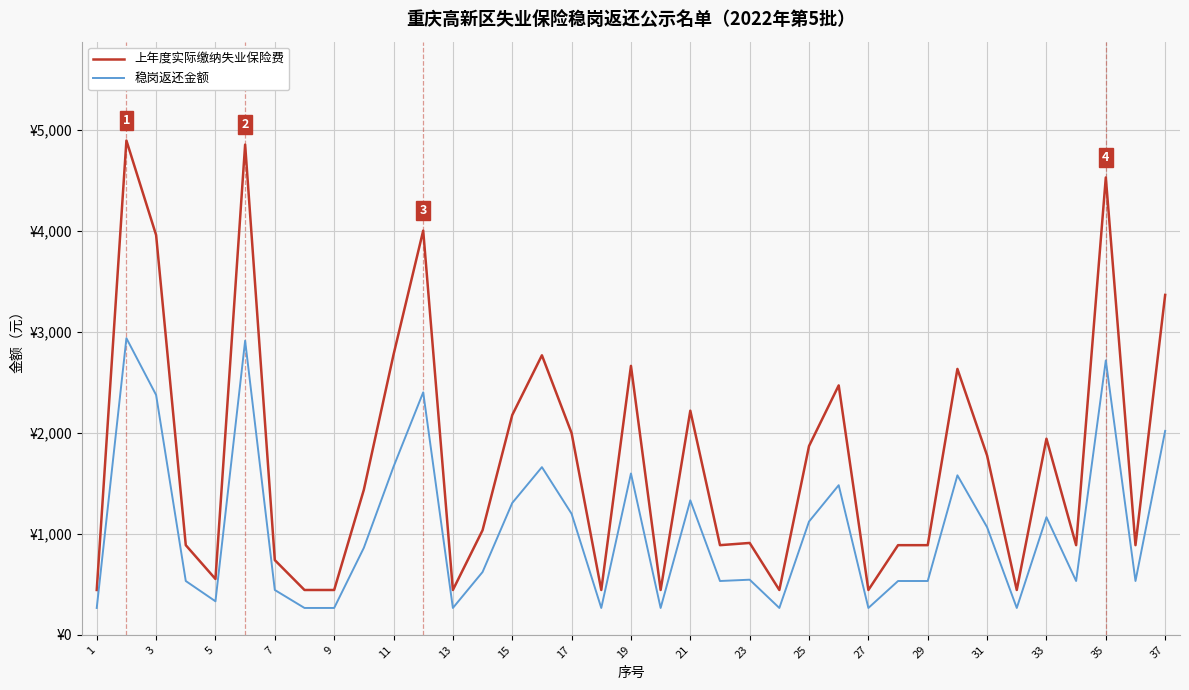

Does the chart have visible grid lines?

Yes